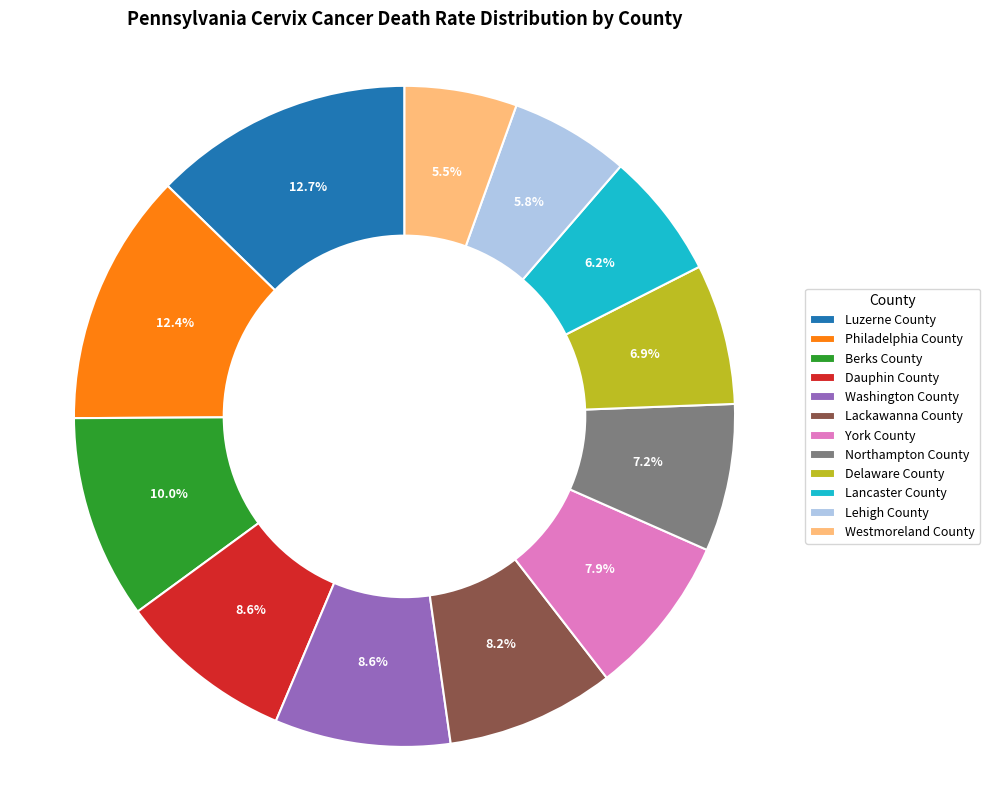

True or false: Northampton County accounts for 7% of the total.

True